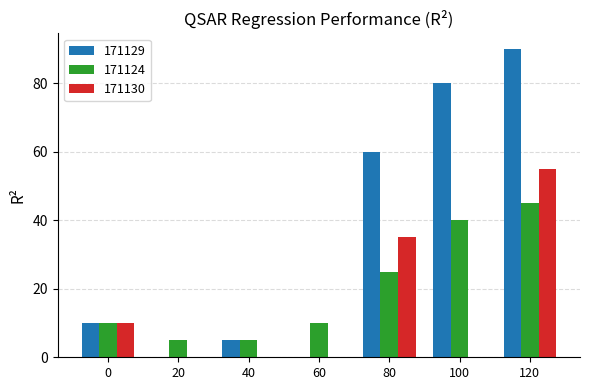

Read the 171129 value at 100, to the nearest 5.

80